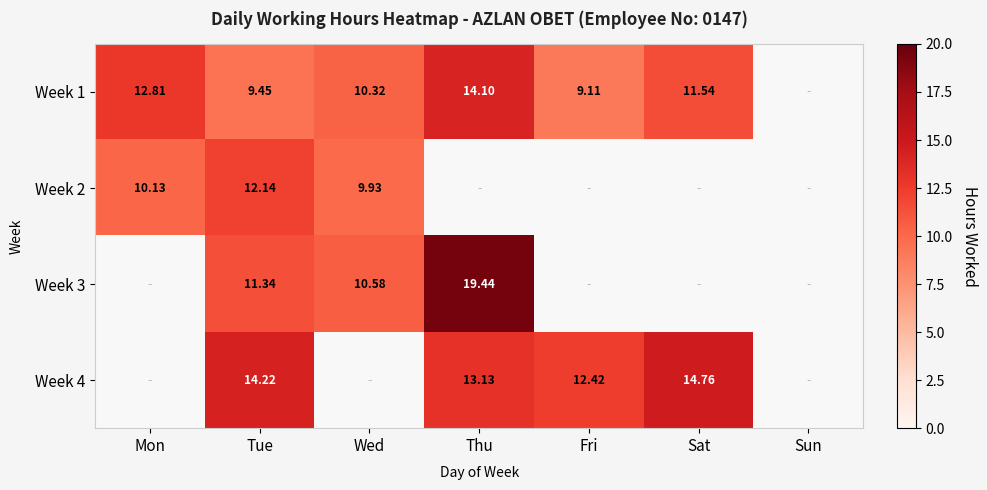

What is the greatest value displayed?

19.4